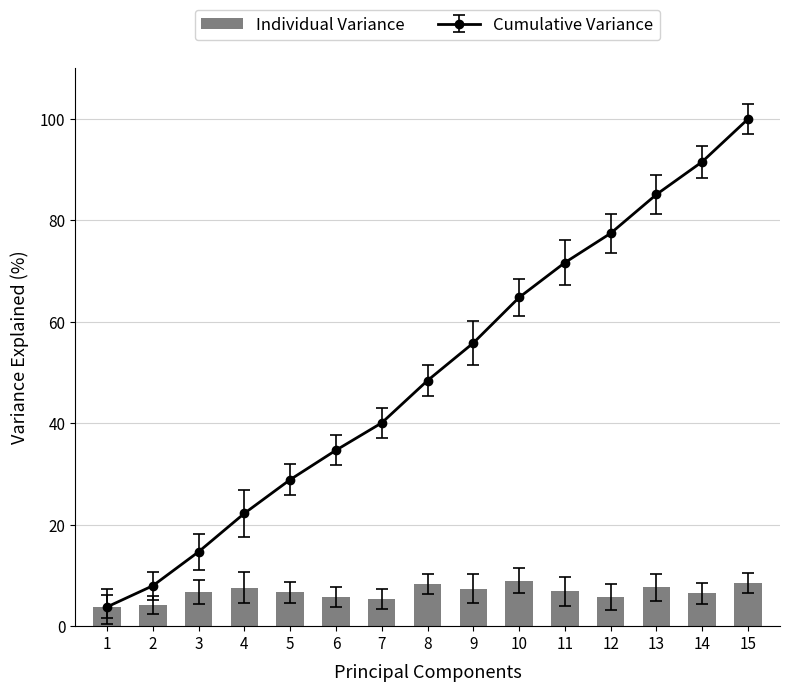

Are the bars grouped side by side (vs. stacked)?

No